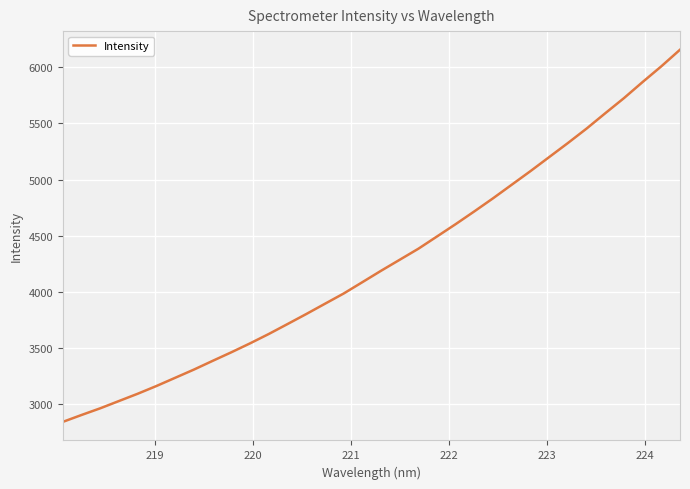

What is the difference between the maximum and minimum values?

3311.7